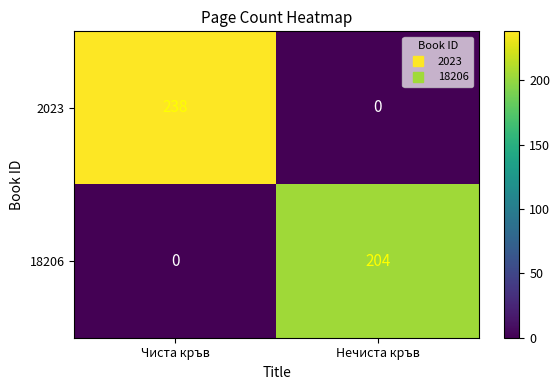

The 2023 series shows 238 at Чиста кръв. True or false?

True